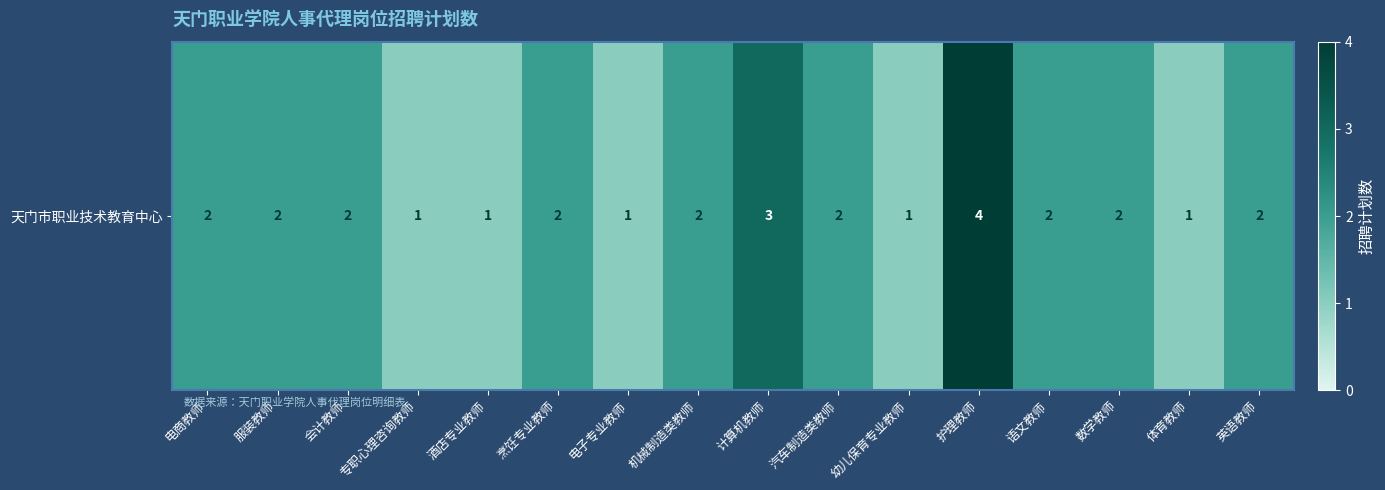

Where does the data first go above 2?

计算机教师